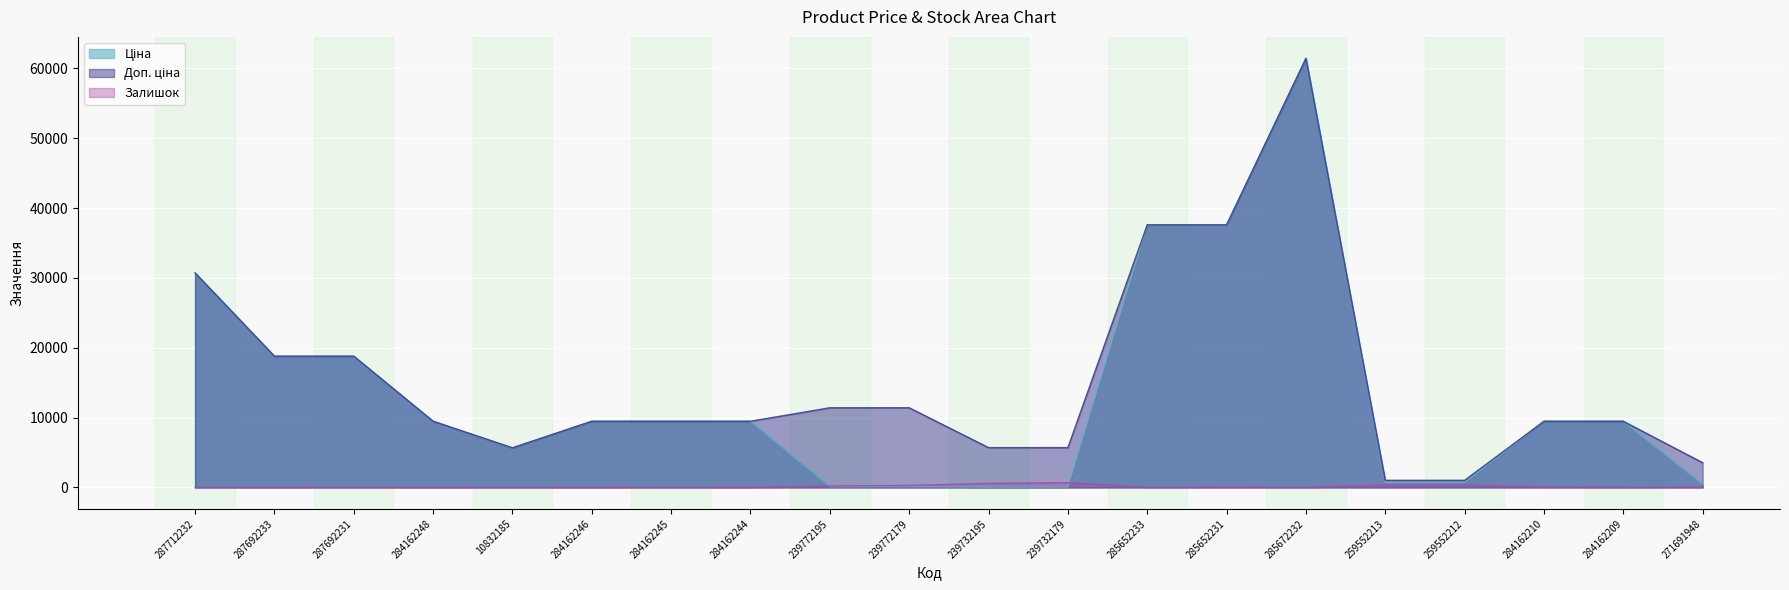

Reading left to right, extract all data points from this chart.

Ціна: 30717.1	18796.8	18796.8	9480.1	5673.8	9480.1	9480.1	9480.1	114.1	114.1	57.0	57.0	37593.6	37593.6	61434.3	693.7	693.7	9480.1	9480.1	443.1
Доп. ціна: 30717.1	18796.8	18796.8	9480.1	5673.8	9480.1	9480.1	9480.1	11410.0	11410.0	5705.0	5705.0	37593.6	37593.6	61434.3	1024.6	1024.6	9480.1	9480.1	3545.0
Залишок: 0.0	0.0	0.0	0.0	2.0	0.0	8.0	2.0	214.0	290.0	588.0	686.0	13.0	23.0	16.0	331.0	334.0	56.0	53.0	22.0